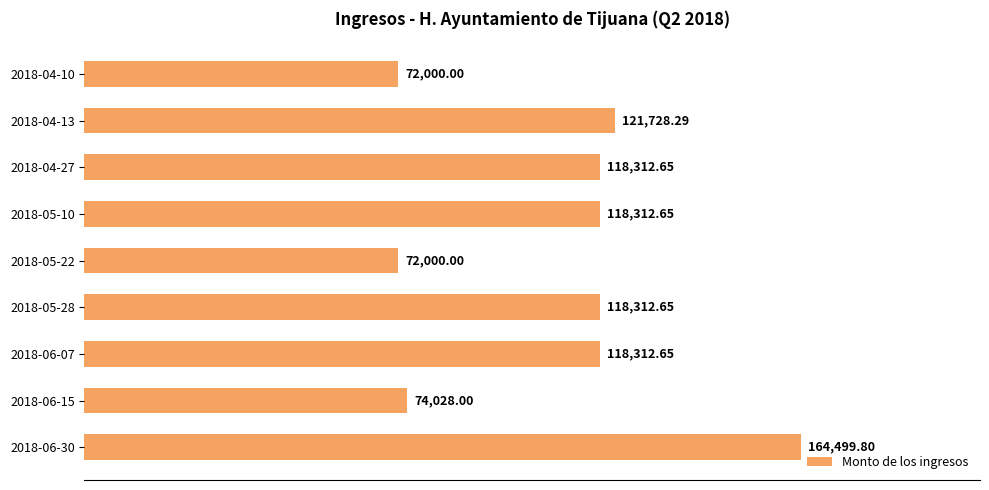

Approximately how many times larger is the value at 2018-04-13 compared to 2018-05-28?

1.0